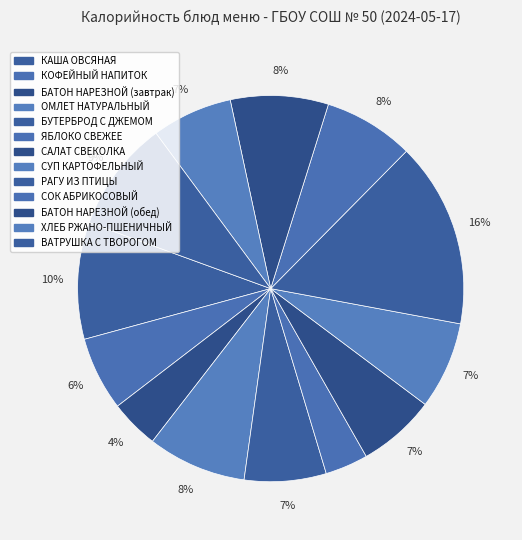

How many segments does this pie chart have?

13